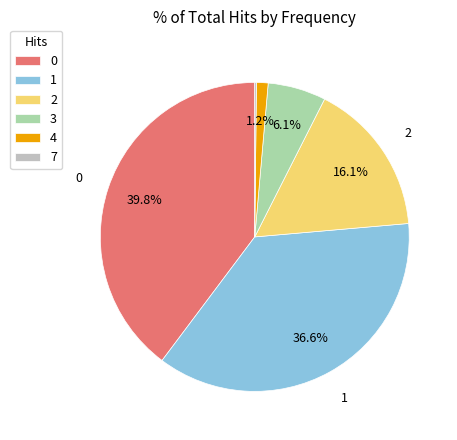

Does 3 represent more than half of the total?

No